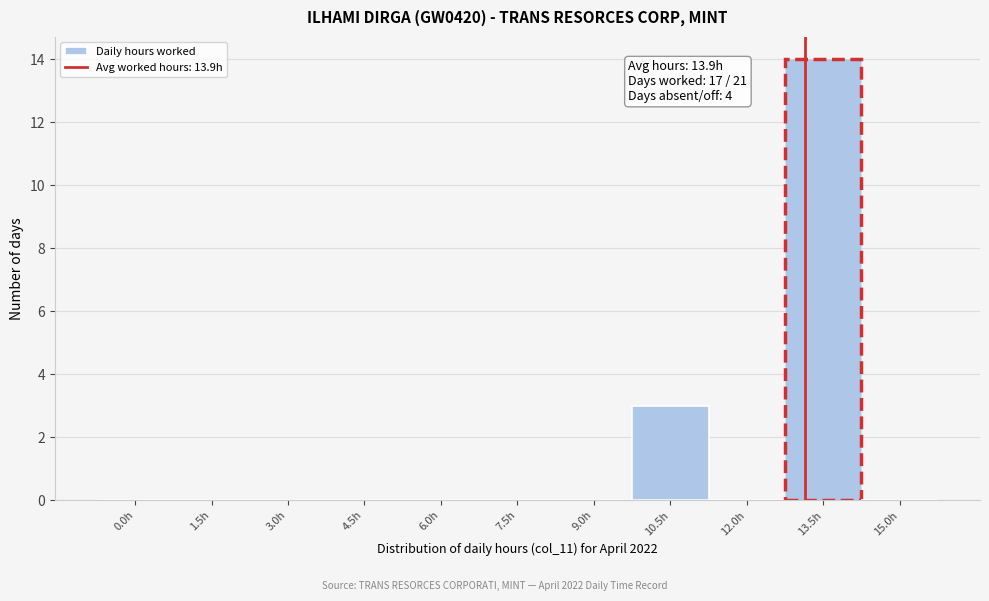

Reading right to left, what are all the values shown in this chart?

15.0h=0	13.5h=14	12.0h=0	10.5h=3	9.0h=0	7.5h=0	6.0h=0	4.5h=0	3.0h=0	1.5h=0	0.0h=0